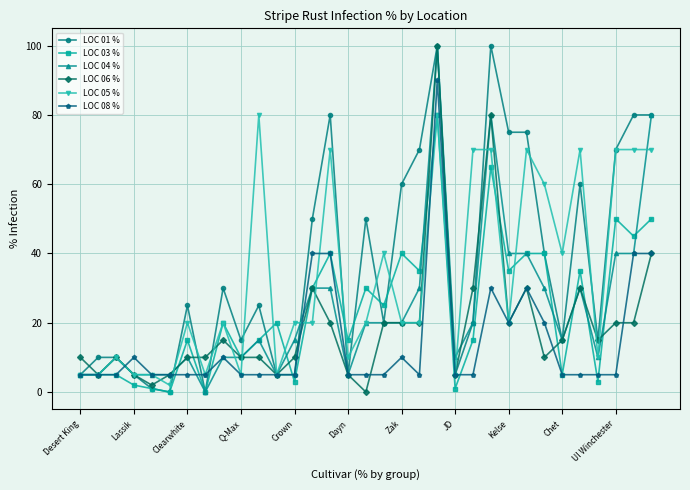

True or false: LOC 04 % has more than 2 points higher than both neighbors.

True